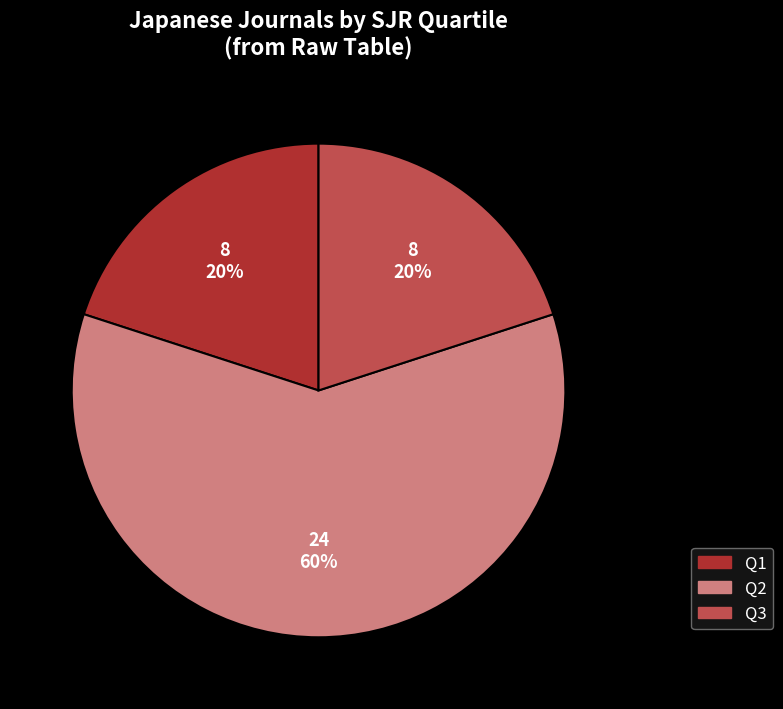

Is there a majority slice in this chart?

Yes